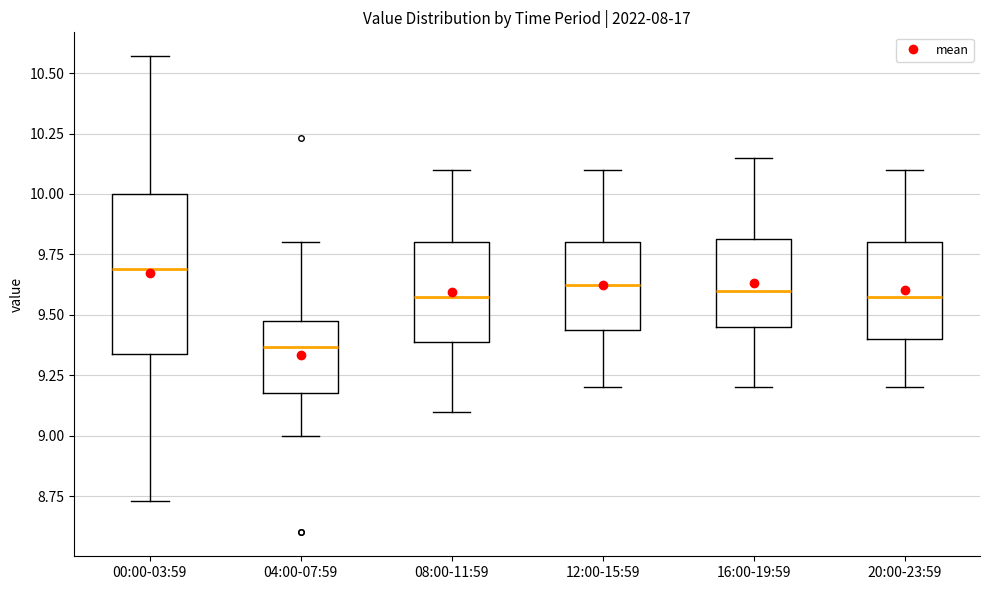

Reading left to right, read every box against the y-axis: the position of its median line, the range the box covers, and the ends of its whiskers. The values are not printed on the chart, so give them approximately, as read against the axis.

00:00-03:59: median 9.70, box 9.35 to 10.00, whiskers 8.75 to 10.55
04:00-07:59: median 9.35, box 9.20 to 9.50, whiskers 9.00 to 9.80
08:00-11:59: median 9.60, box 9.40 to 9.80, whiskers 9.10 to 10.10
12:00-15:59: median 9.65, box 9.45 to 9.80, whiskers 9.20 to 10.10
16:00-19:59: median 9.60, box 9.45 to 9.80, whiskers 9.20 to 10.15
20:00-23:59: median 9.60, box 9.40 to 9.80, whiskers 9.20 to 10.10